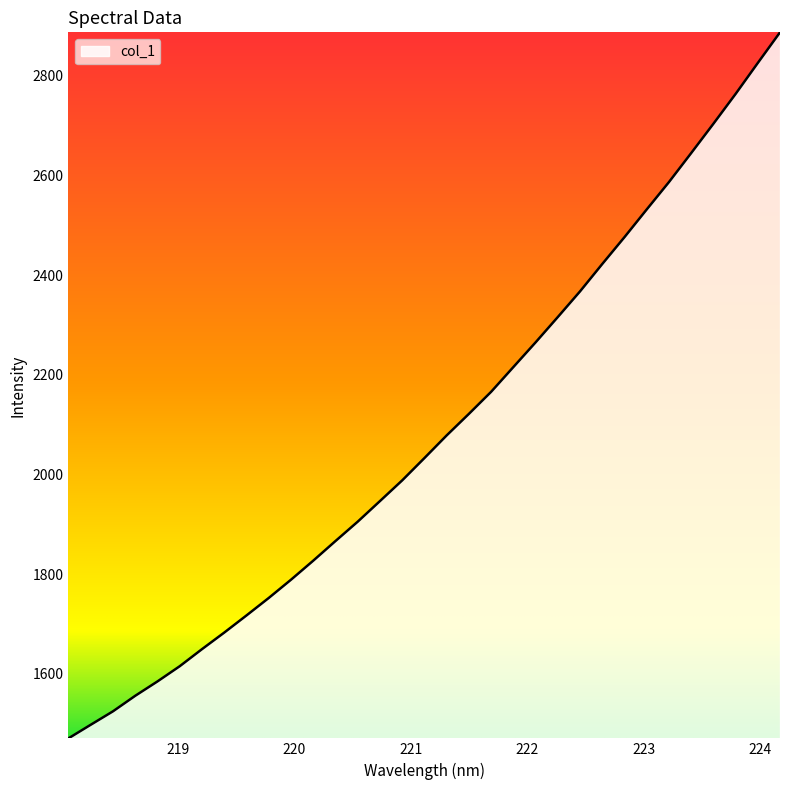

What is the difference between the maximum and minimum values?

1417.1